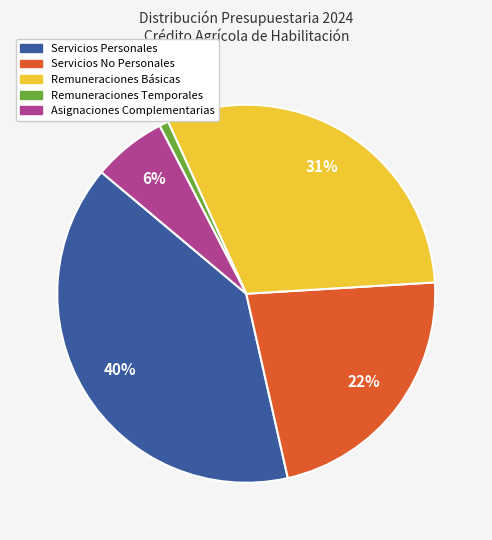

Do Servicios Personales and Asignaciones Complementarias together represent more than half of the pie?

No